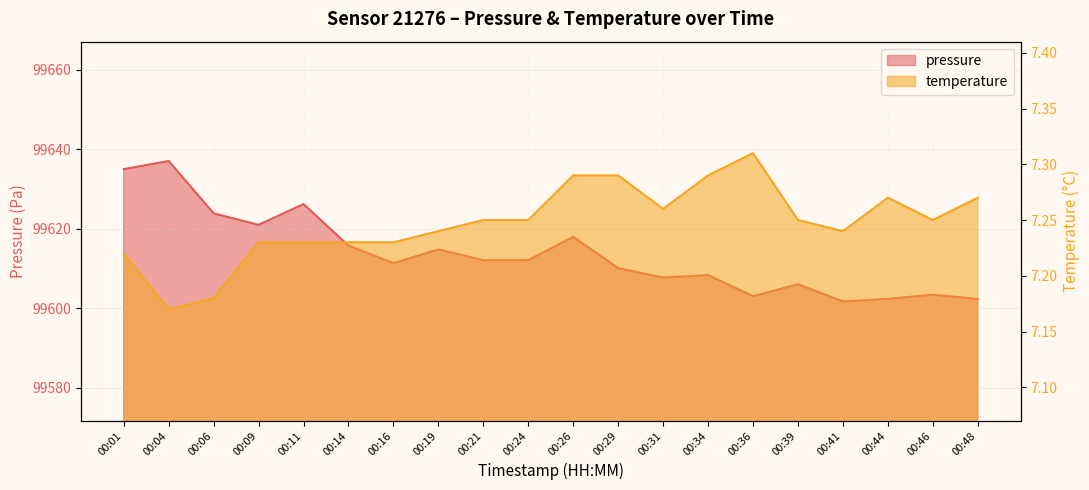

Reading left to right, what are all the values shown in this chart?

pressure: 99634.9	99637.0	99623.8	99620.9	99626.2	99615.7	99611.3	99614.8	99612.1	99612.1	99617.9	99610.1	99607.7	99608.3	99603.0	99606.0	99601.7	99602.3	99603.4	99602.3
temperature: 7.2	7.2	7.2	7.2	7.2	7.2	7.2	7.2	7.2	7.2	7.3	7.3	7.3	7.3	7.3	7.2	7.2	7.3	7.2	7.3